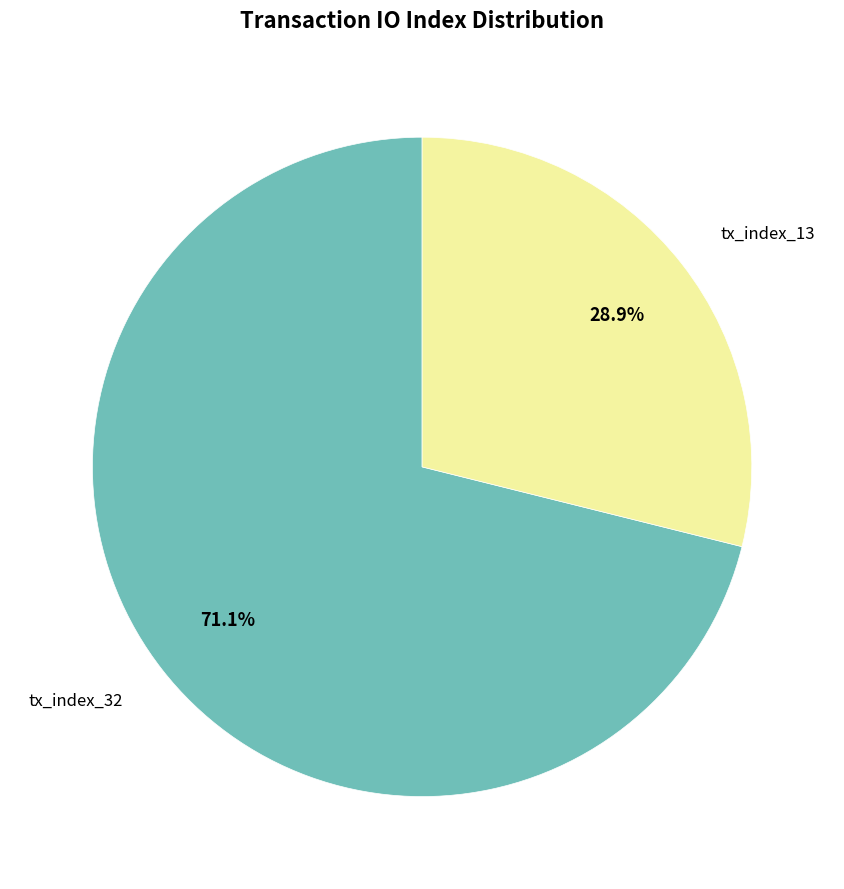

What is the largest slice in the pie chart?

tx_index_32